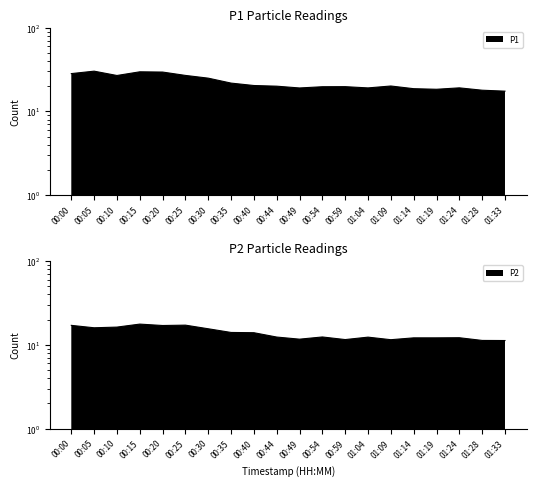

Where is the first local minimum for P2?

00:05